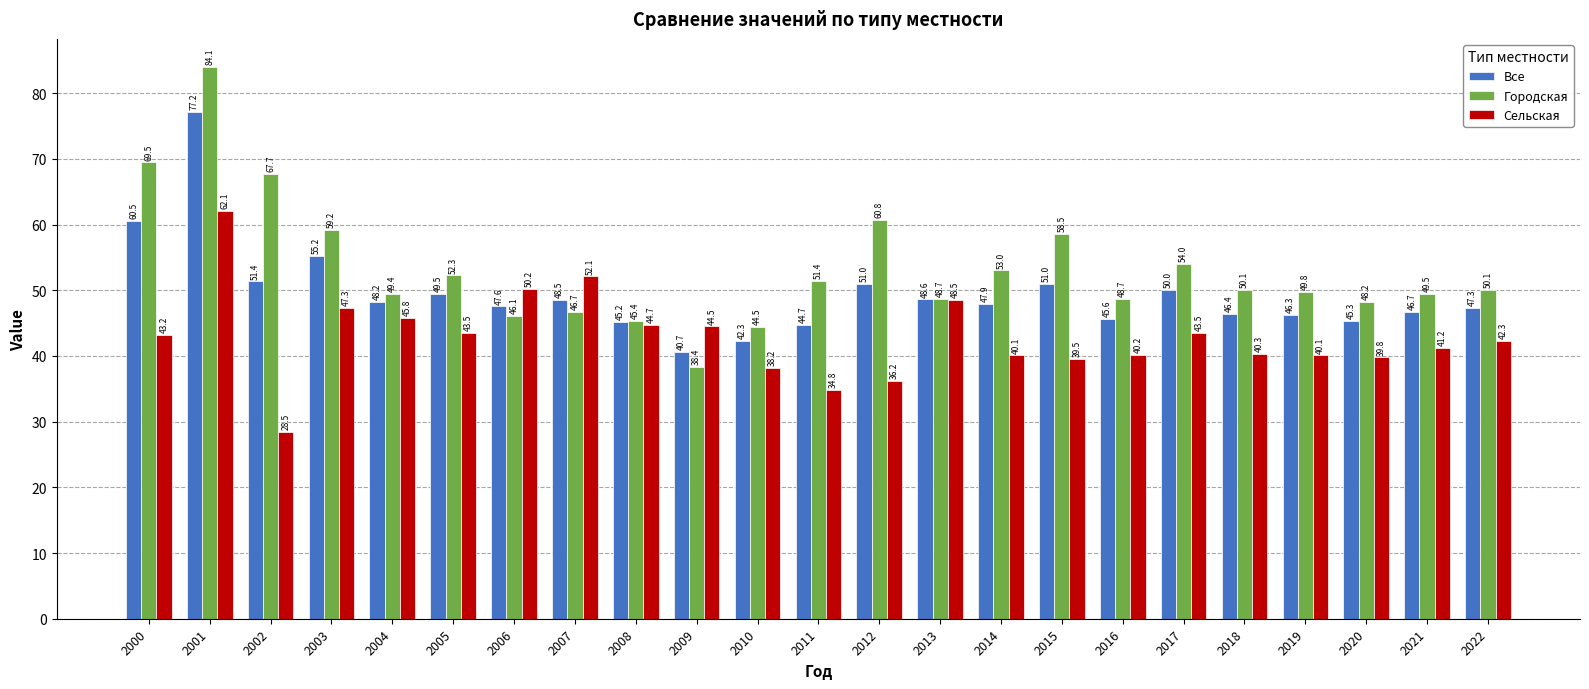

Which series has the largest range (max minus min)?

Городская